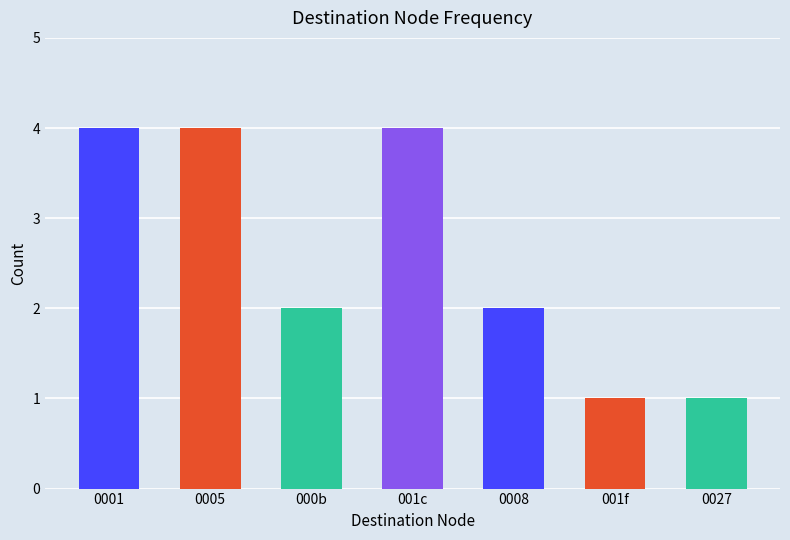

What is the difference between the second highest and second lowest values?

3